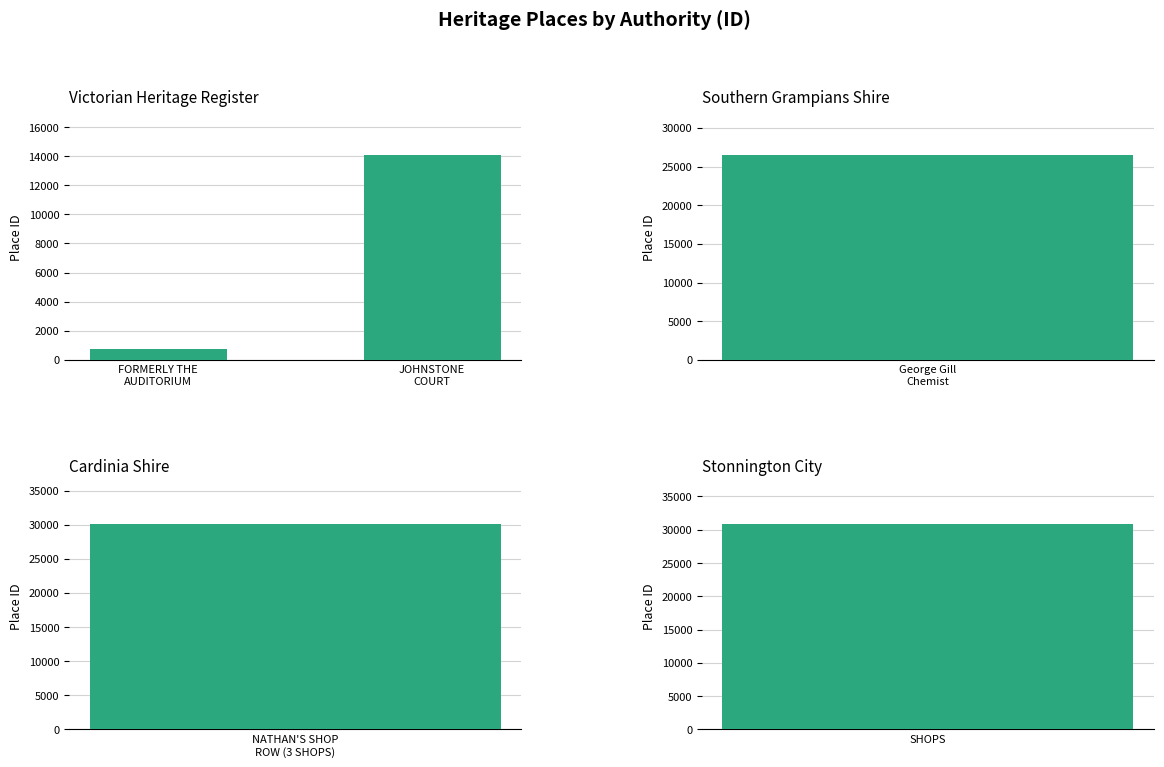

Rank the categories by value from highest to lowest.

JOHNSTONE
COURT, FORMERLY THE
AUDITORIUM